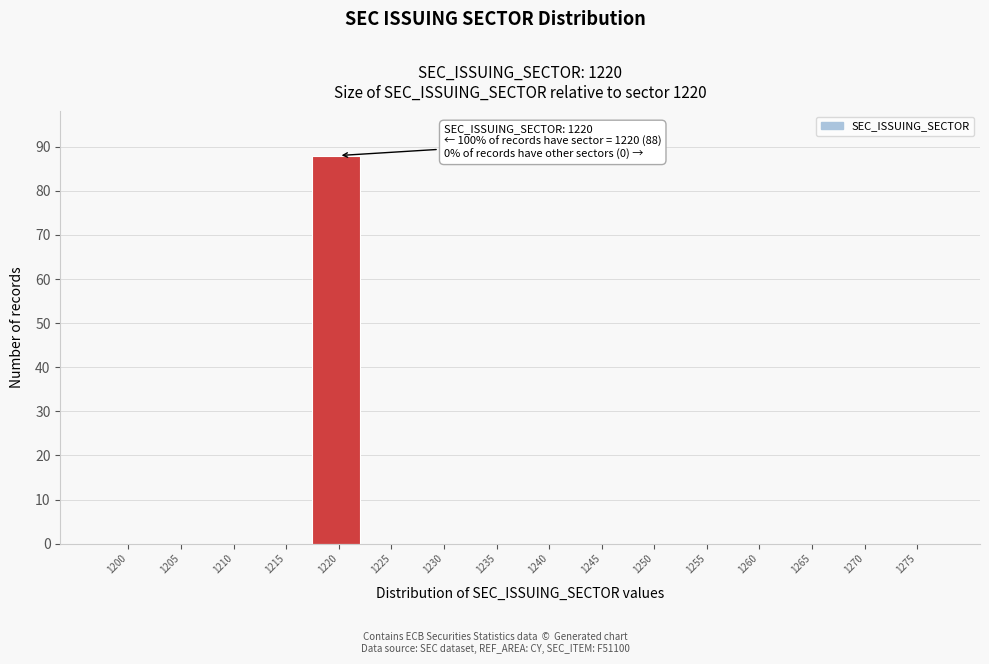

Reading left to right, transcribe all the data shown in this chart.

1200=0	1205=0	1210=0	1215=0	1220=88	1225=0	1230=0	1235=0	1240=0	1245=0	1250=0	1255=0	1260=0	1265=0	1270=0	1275=0